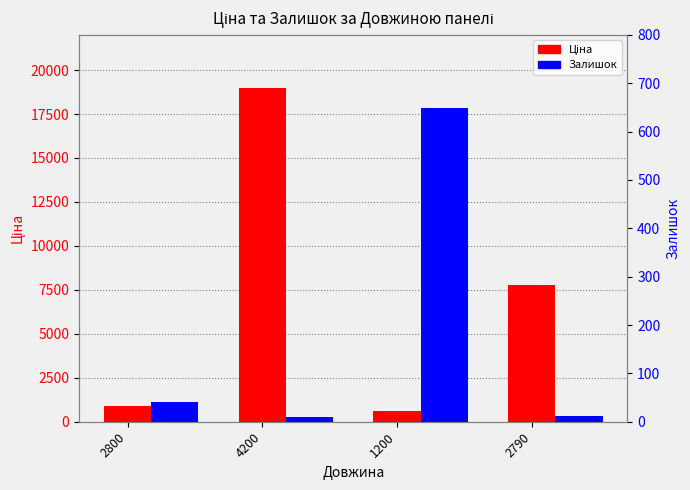

What is the difference between the Залишок values at 2790 and 1200?

638.0